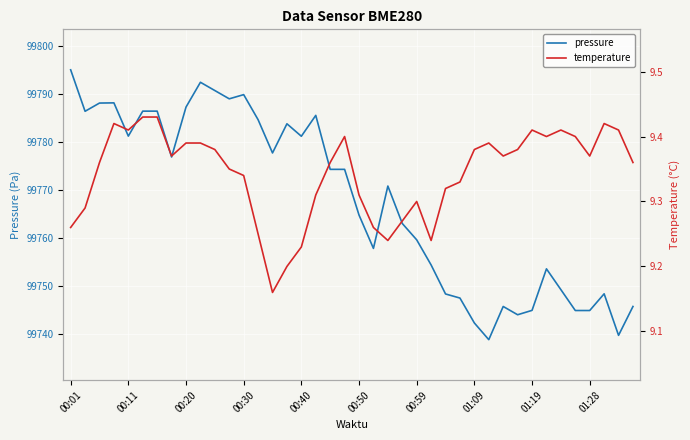

Reading right to left, transcribe all the data shown in this chart.

pressure: 99745.8	99739.8	99748.4	99745.0	99745.0	99749.3	99753.6	99745.0	99744.1	99745.8	99738.9	99742.4	99747.6	99748.4	99754.4	99759.7	99763.1	99770.8	99757.9	99764.8	99774.3	99774.3	99785.5	99781.2	99783.8	99777.7	99784.6	99789.8	99789.0	99790.7	99792.4	99787.2	99776.9	99786.4	99786.4	99781.2	99788.1	99788.1	99786.4	99795.0
temperature: 9.4	9.4	9.4	9.4	9.4	9.4	9.4	9.4	9.4	9.4	9.4	9.4	9.3	9.3	9.2	9.3	9.3	9.2	9.3	9.3	9.4	9.4	9.3	9.2	9.2	9.2	9.2	9.3	9.3	9.4	9.4	9.4	9.4	9.4	9.4	9.4	9.4	9.4	9.3	9.3